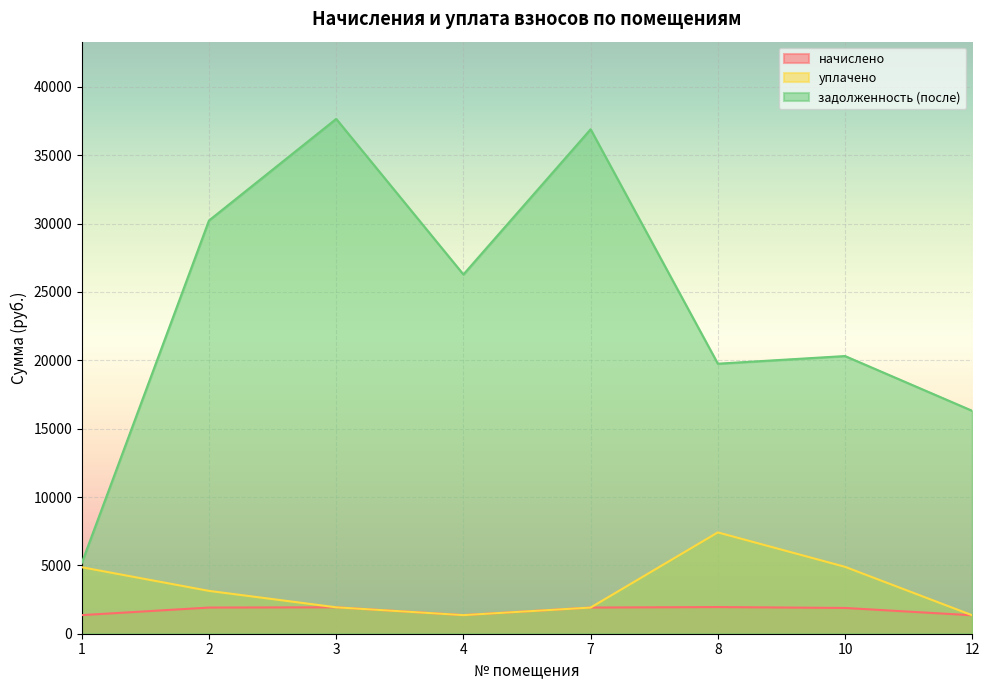

How many lines are shown in the chart?

3